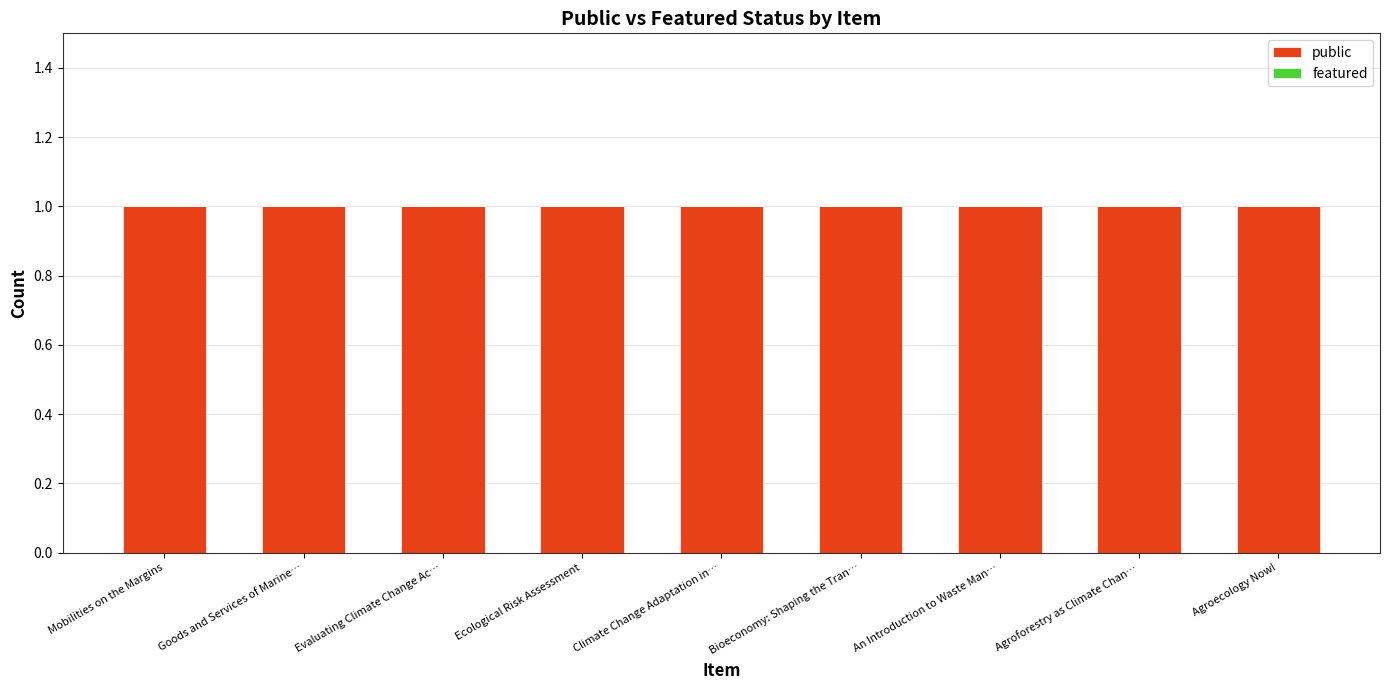

At how many categories does at least one series exceed 0?

9